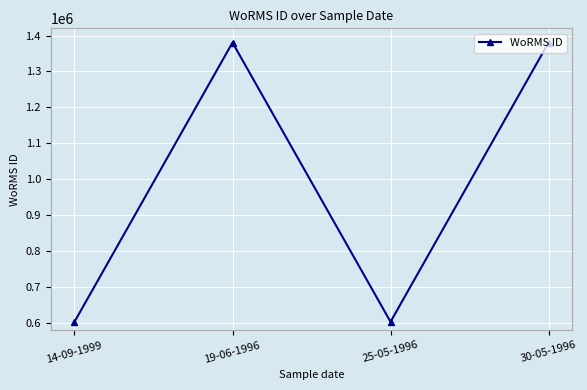

Reading left to right, list all the values displayed in this chart.

603429	1380402	603429	1380402